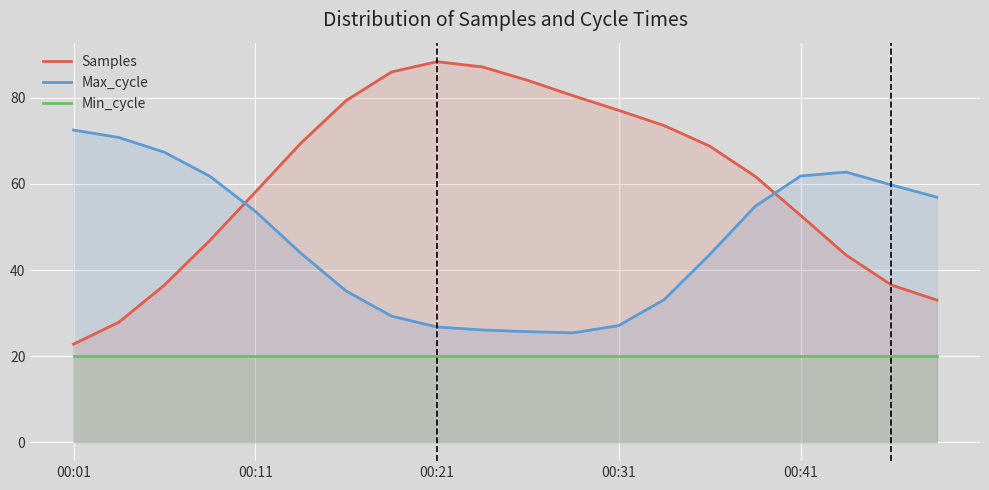

Which series has the largest range (max minus min)?

Samples